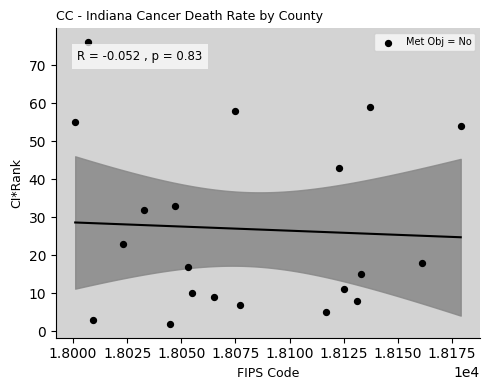

What is the range of X values (max minus min)?

178